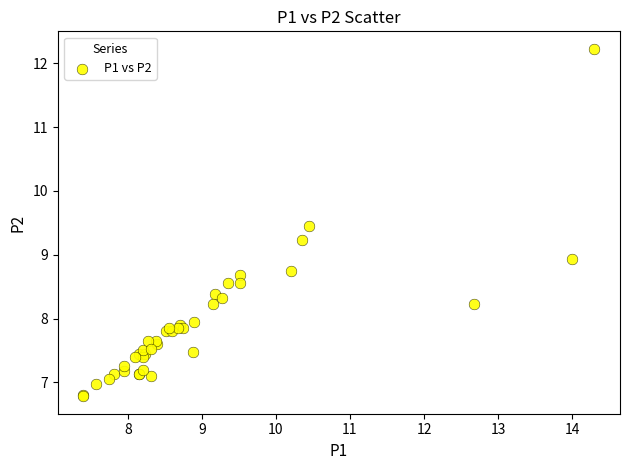

What Y value in the scatter plot is closest to 9?

8.9